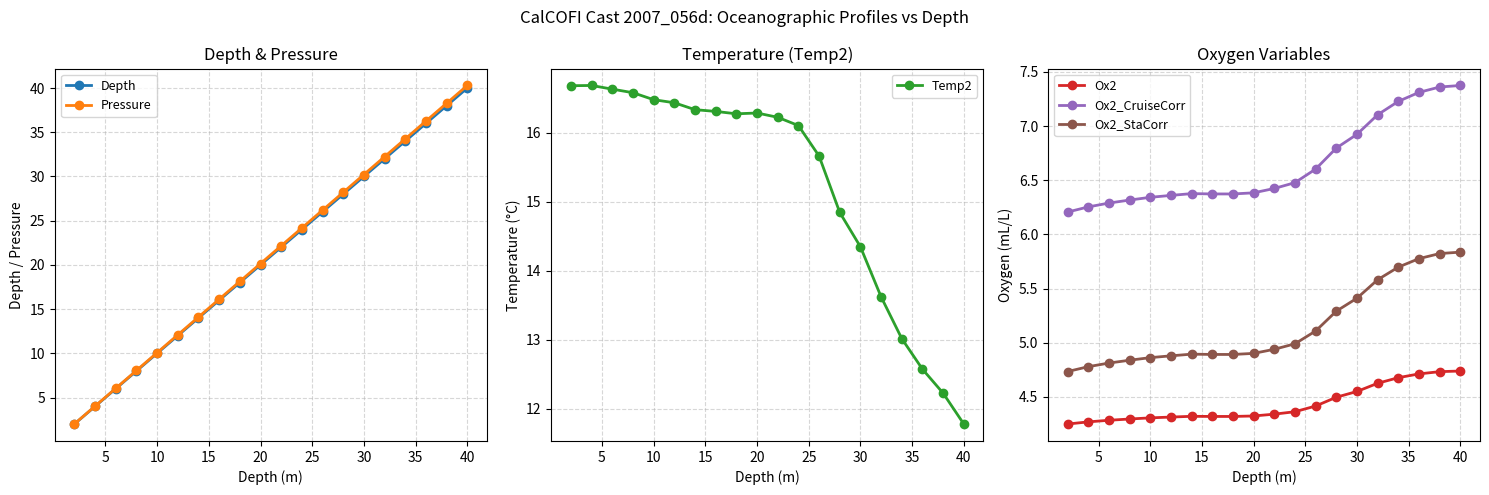

True or false: Ox2 has more than 2 points higher than both neighbors.

False